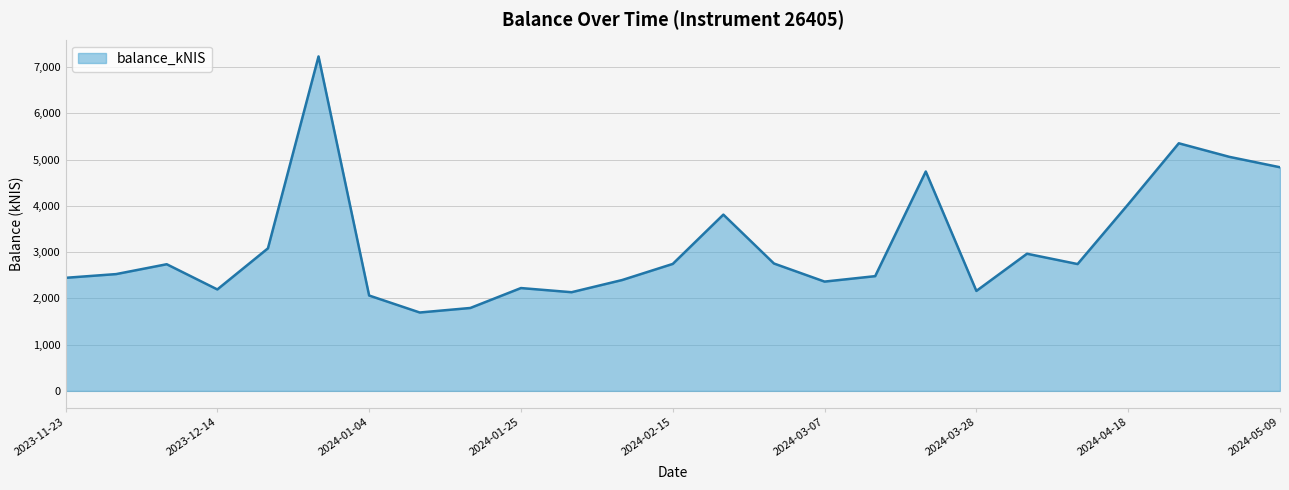

What is the difference between the maximum and minimum values?

5536.8